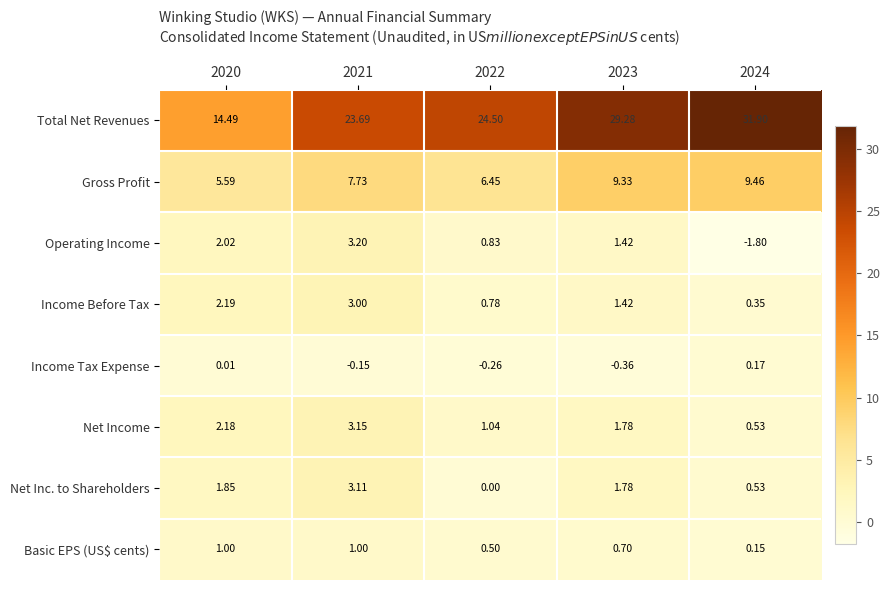

List the series in order of their peak value, highest first.

Total Net Revenues, Gross Profit, Operating Income, Net Income, Net Inc. to Shareholders, Income Before Tax, Basic EPS (US$ cents), Income Tax Expense